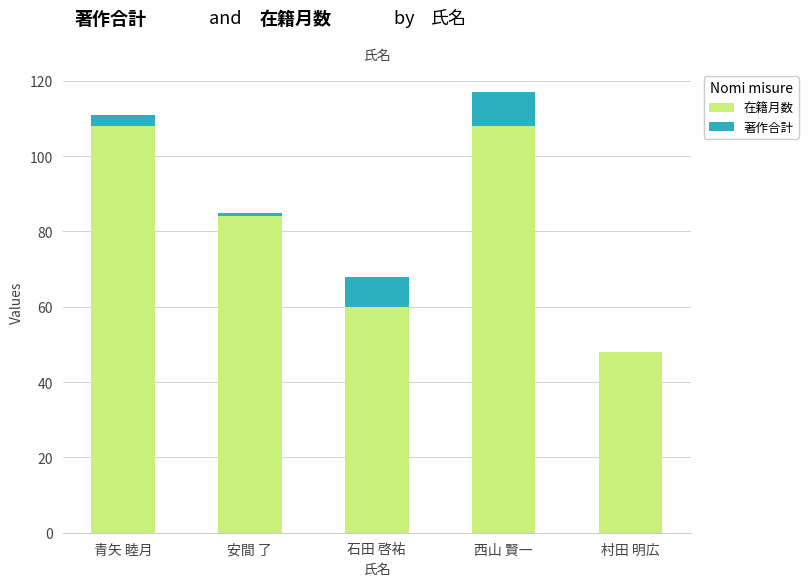

What is the maximum value for 在籍月数?

108